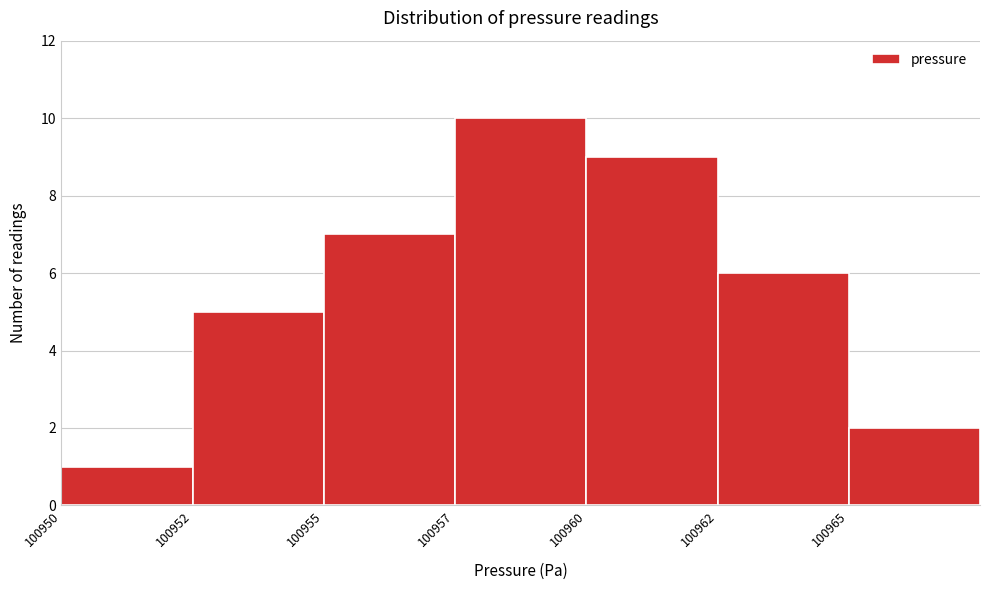

Reading left to right, extract all data points from this chart.

1	5	7	10	9	6	2